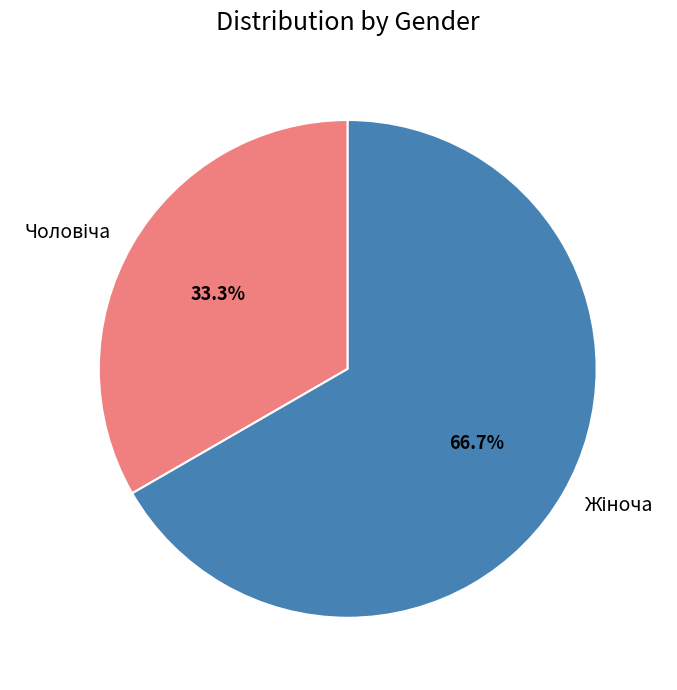

Is there any slice that represents more than half of the pie?

Yes